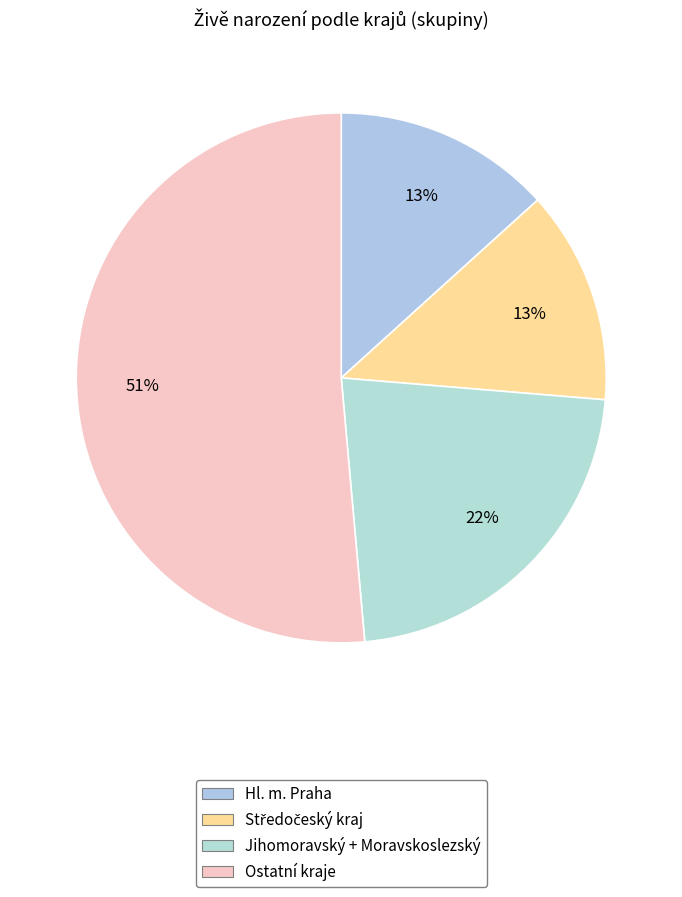

Count the number of slices in the pie.

4